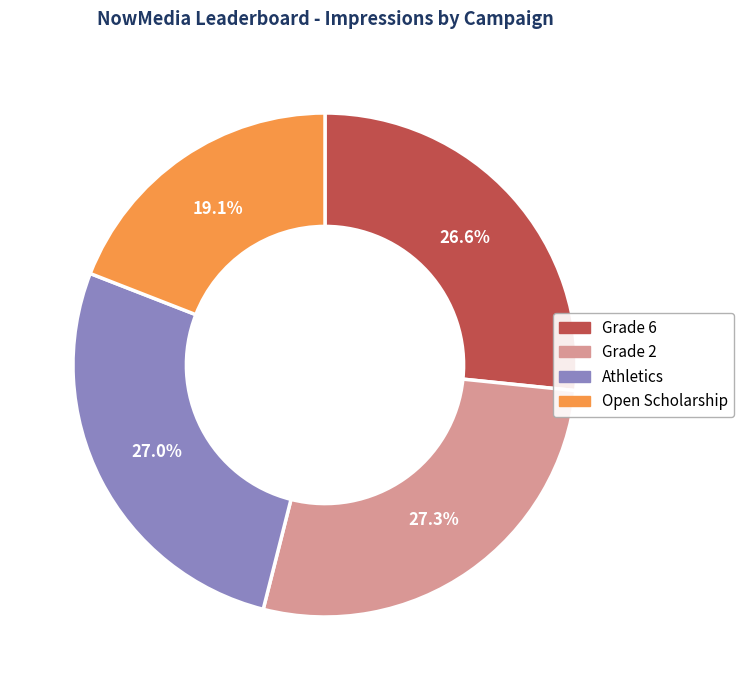

Approximately how many times larger is the value at Athletics compared to Grade 6?

1.0